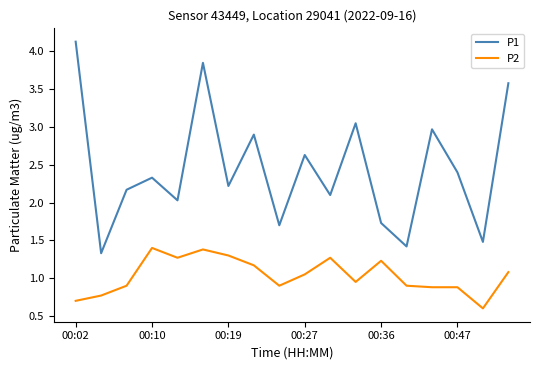

What are all the series names shown in the legend?

P1, P2